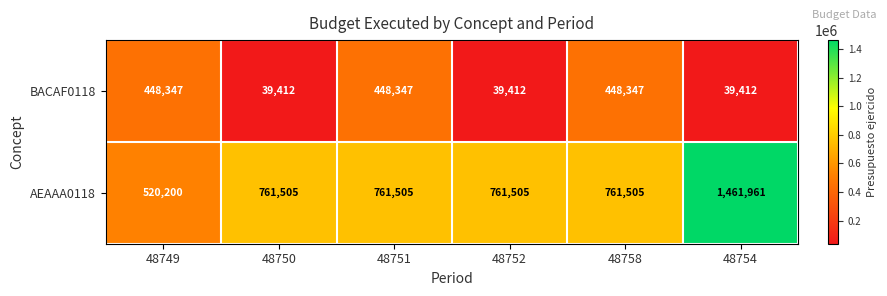

What is the sum of the BACAF0118 values at 48749 and 48758?

896694